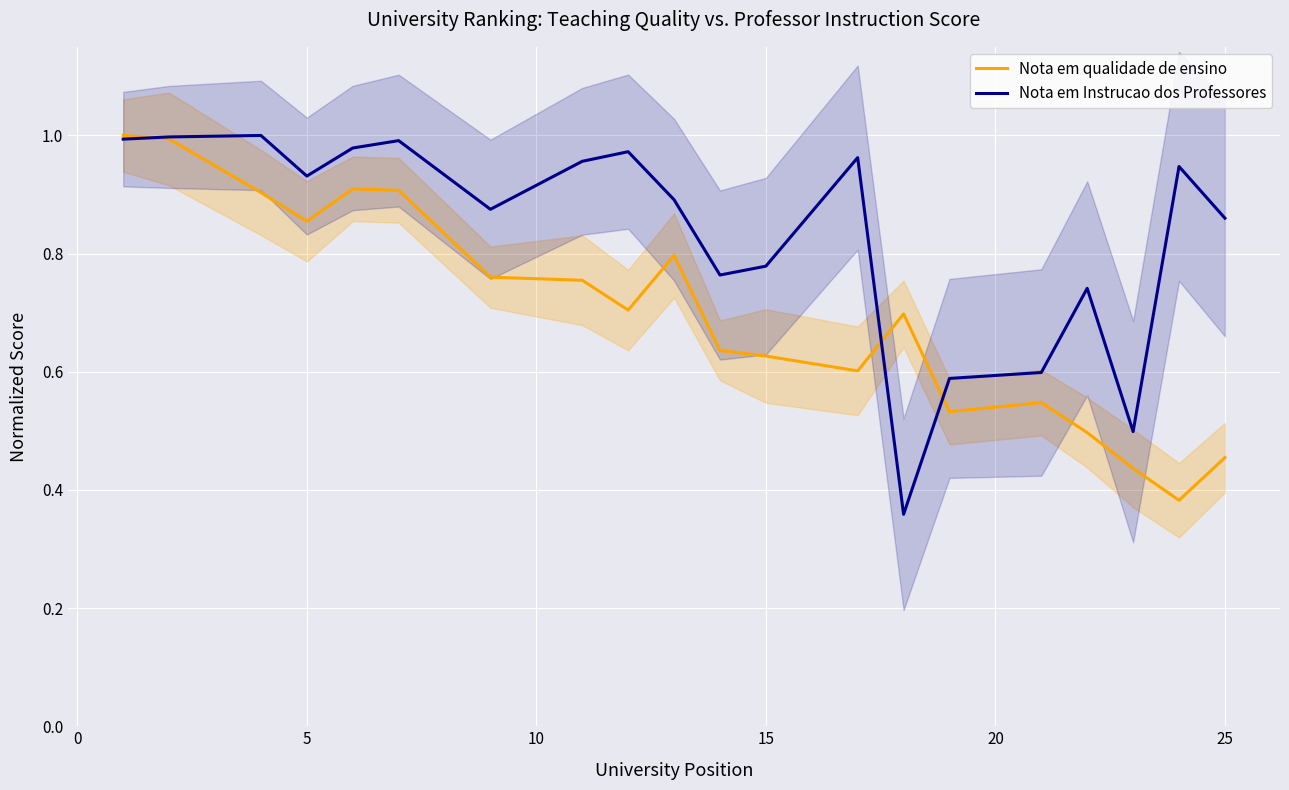

True or false: Nota em Instrucao dos Professores and Nota em qualidade de ensino intersect in this chart.

True